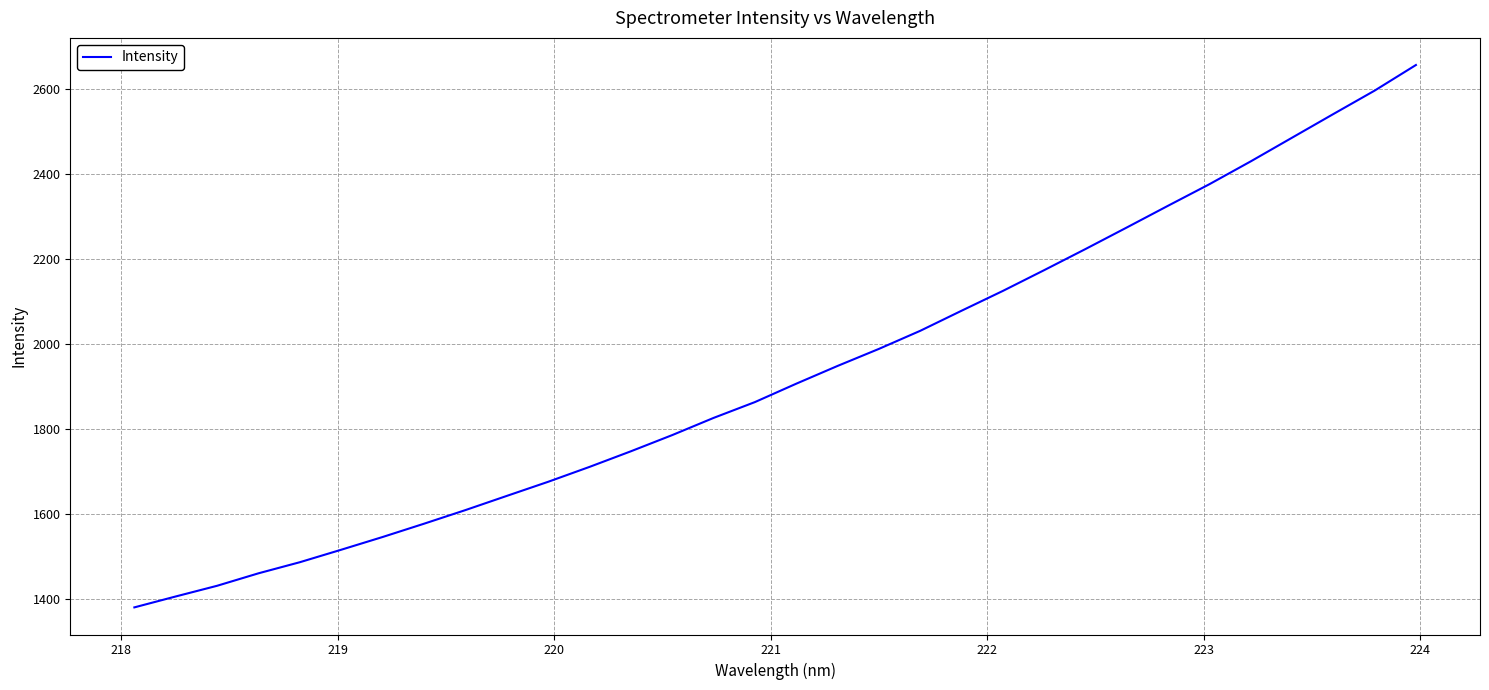

What is the difference between the maximum and minimum values?

1275.4